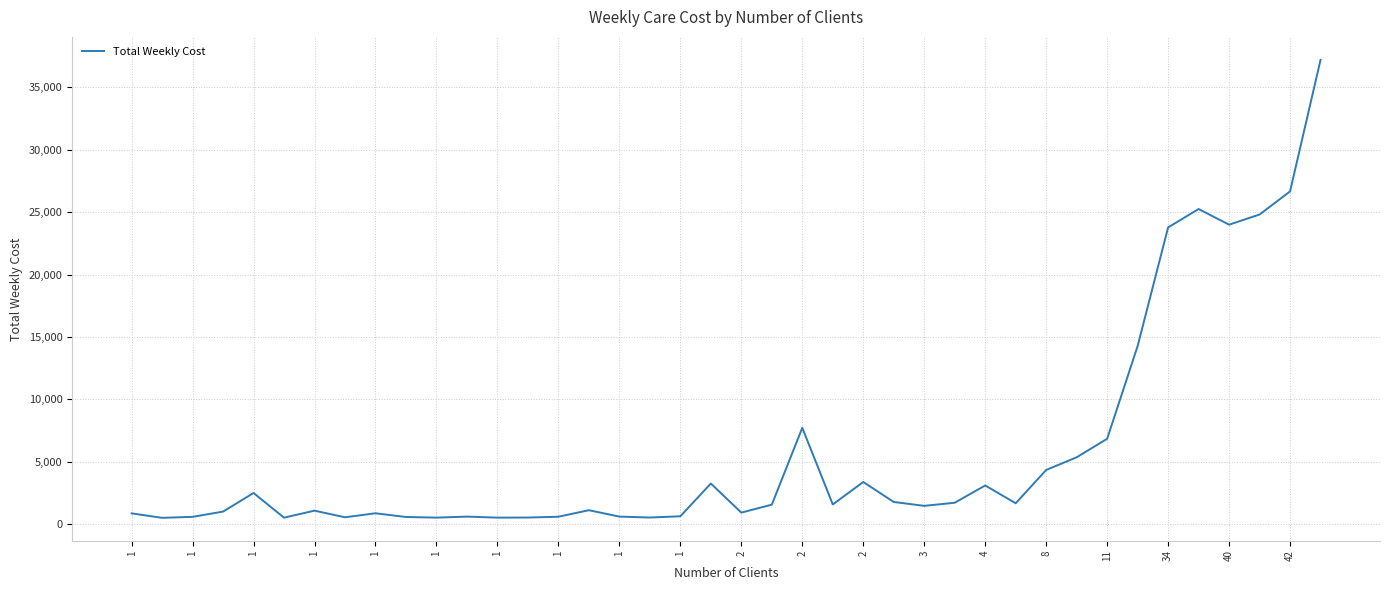

What is the difference between the maximum and minimum values?

36659.7